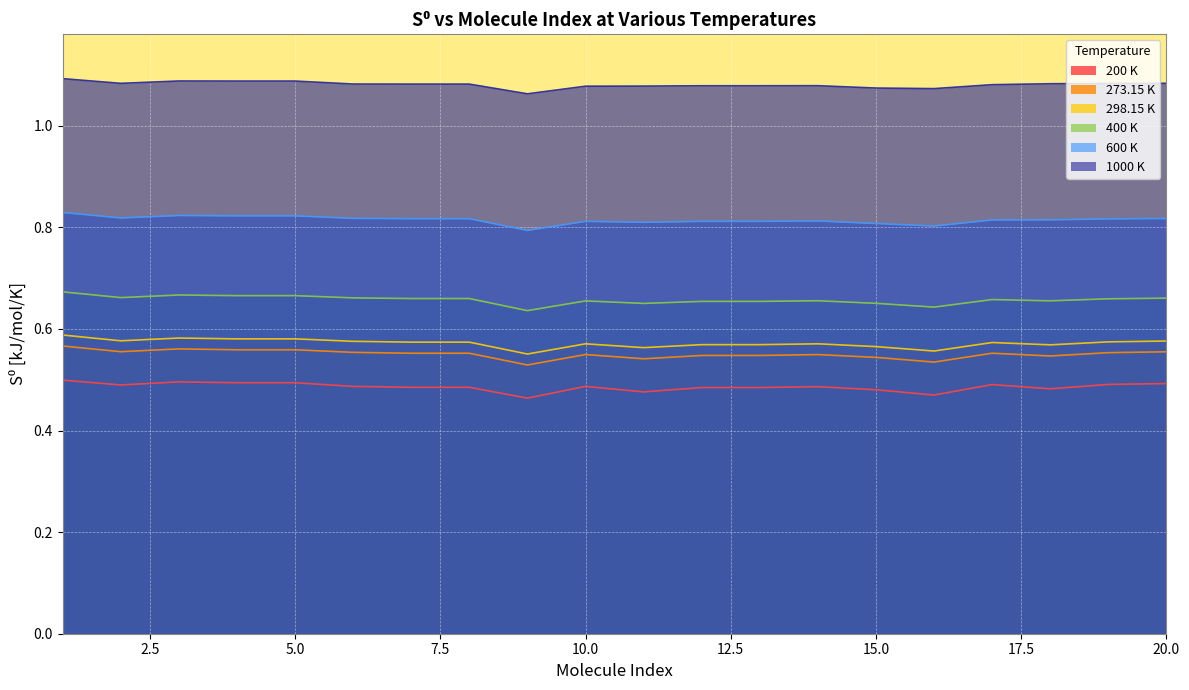

At which category does 298.15 K reach its first local peak?

3